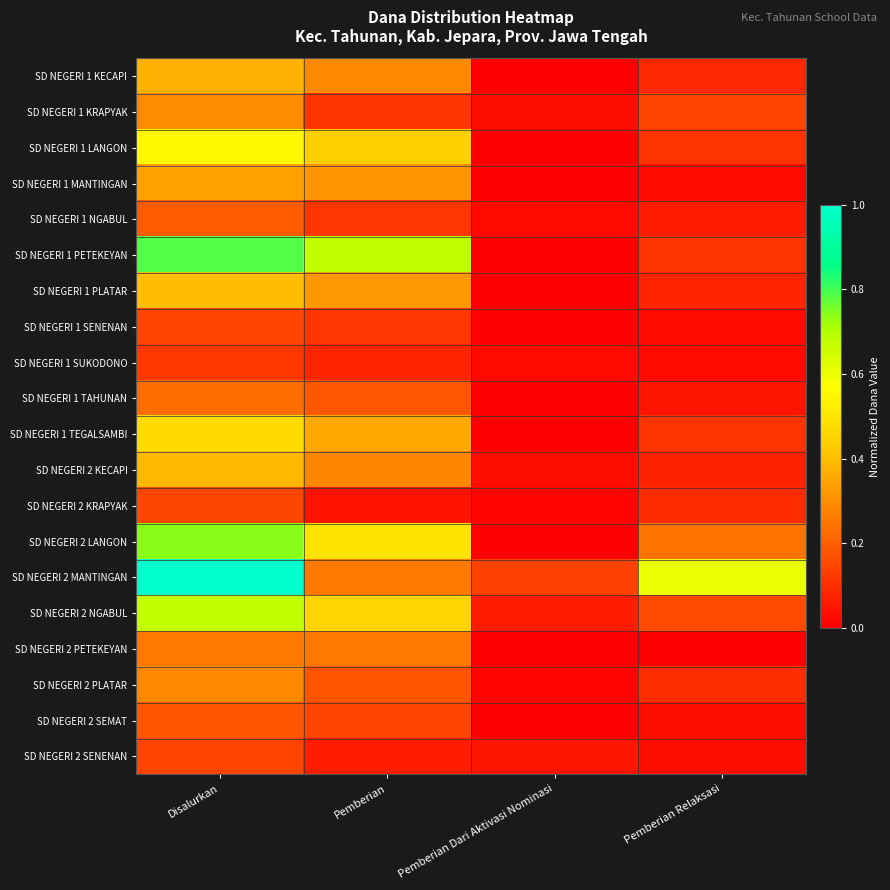

Which series changed the most between Disalurkan and Pemberian?

SD NEGERI 2 MANTINGAN